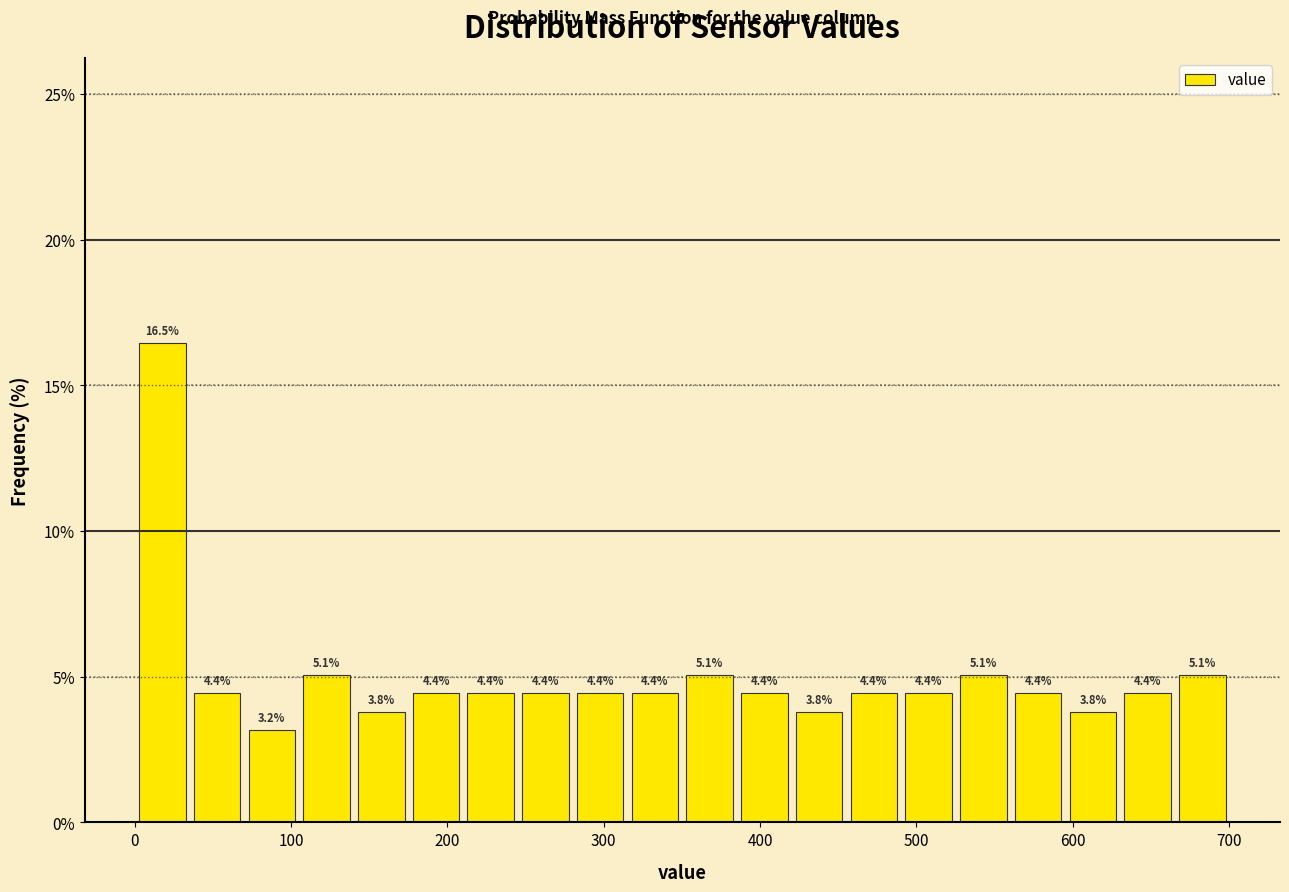

Read against the x-axis, roughly where is the centre of the tallest bar?

20